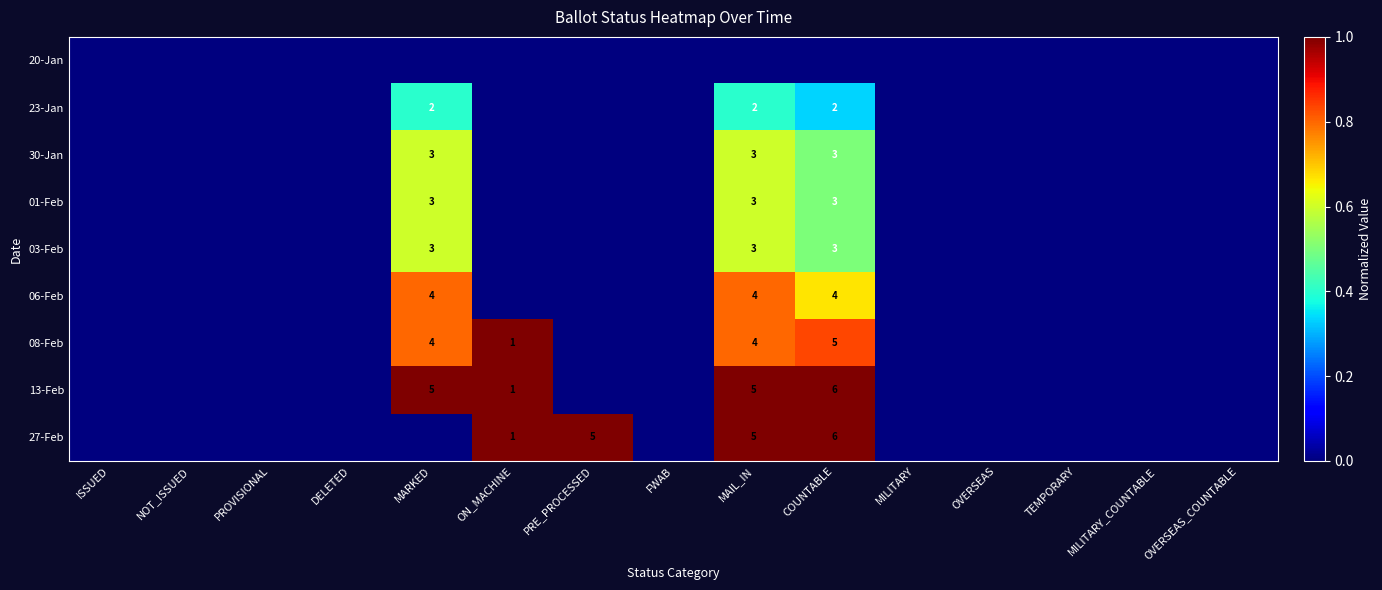

The 13-Feb series shows 6 at COUNTABLE. True or false?

True